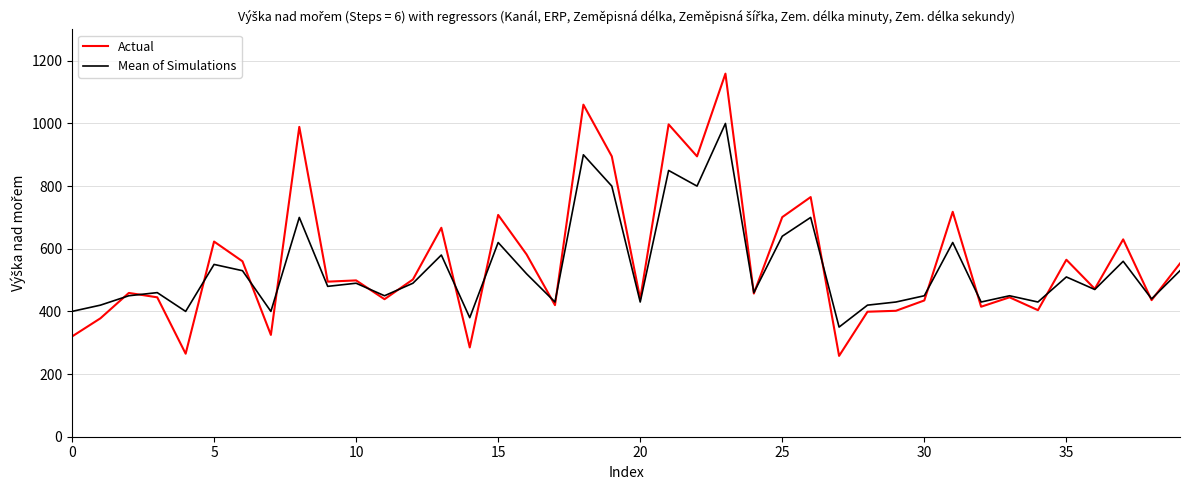

List the series in order of their peak value, lowest first.

Mean of Simulations, Actual